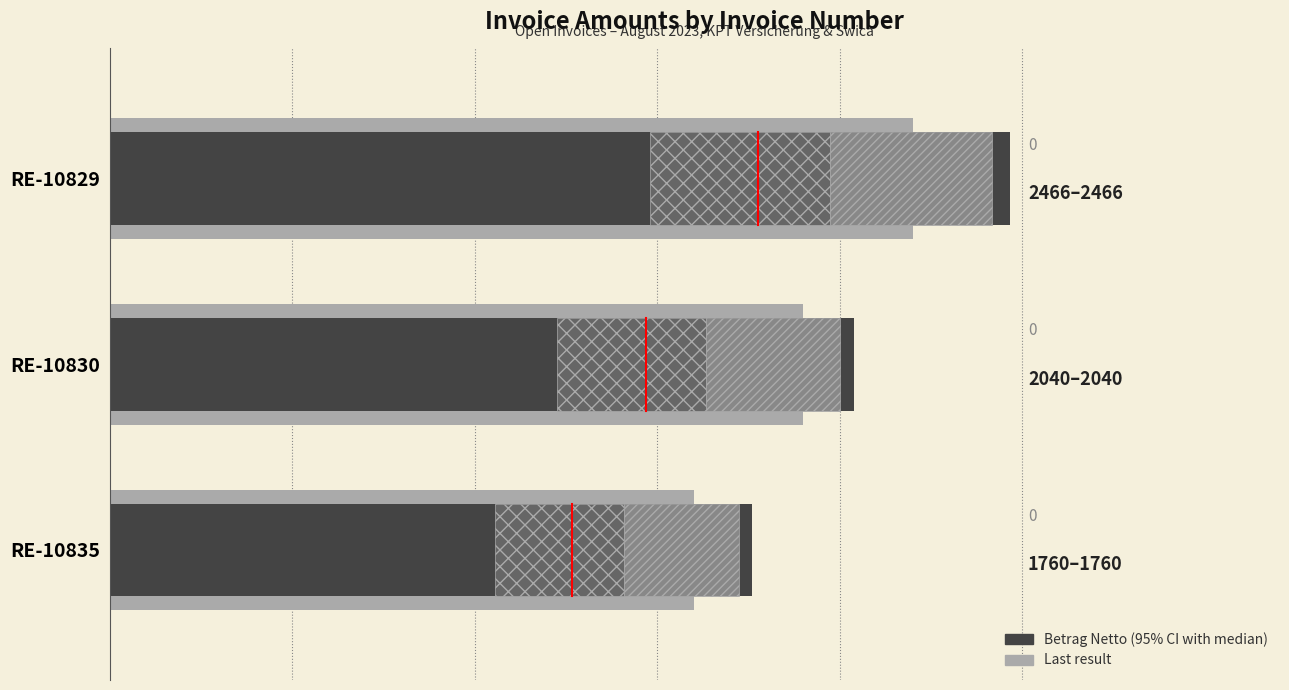

What is the sum of all Betrag Netto values?

6267.3